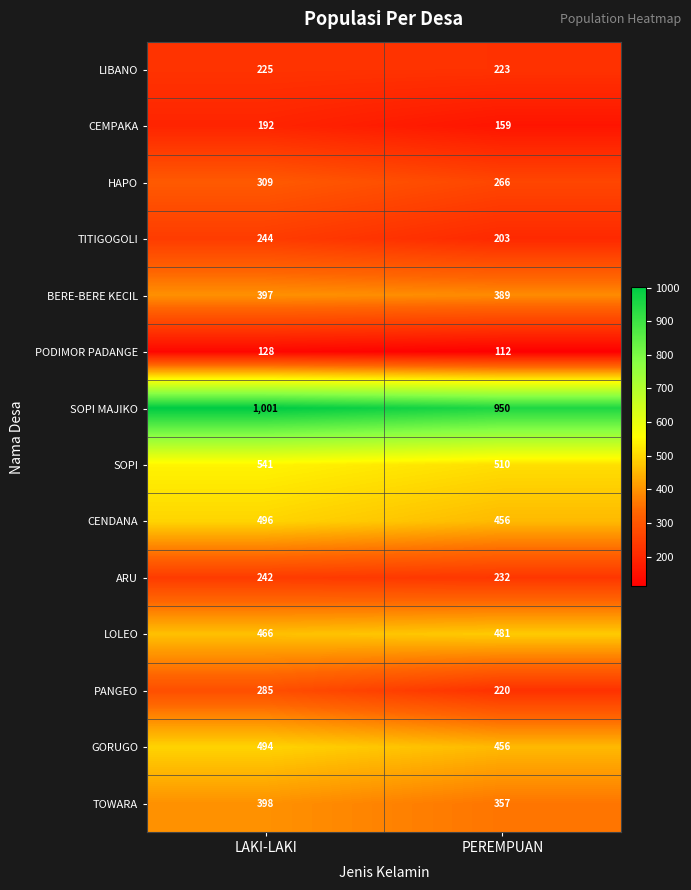

What is the lowest value of the TITIGOGOLI series?

203